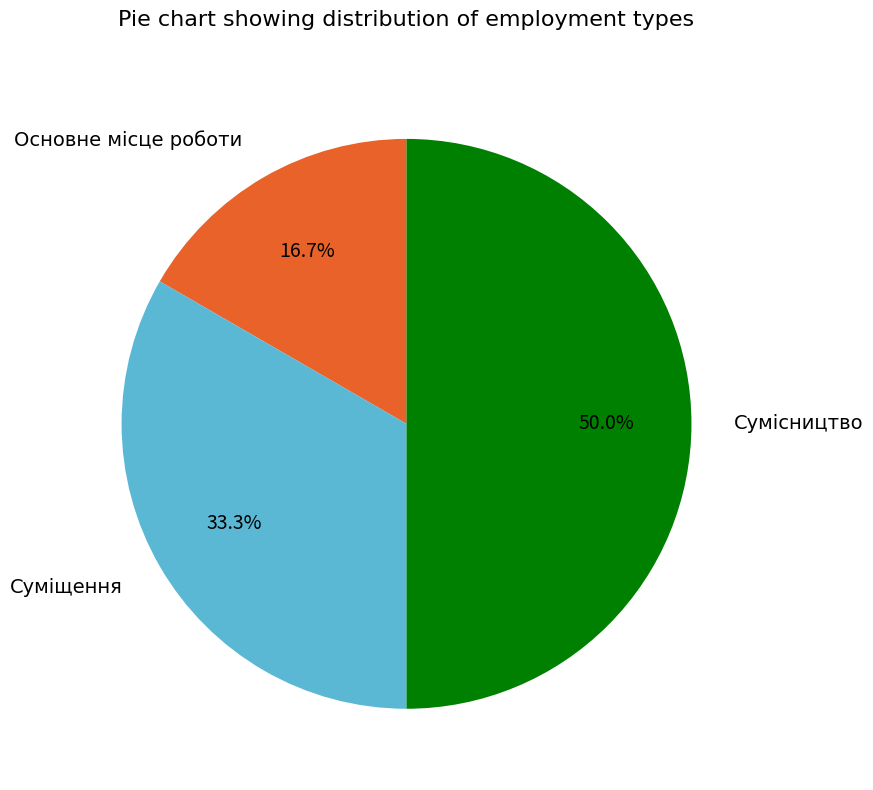

The Основне місце роботи slice represents 24% of the pie. True or false?

False